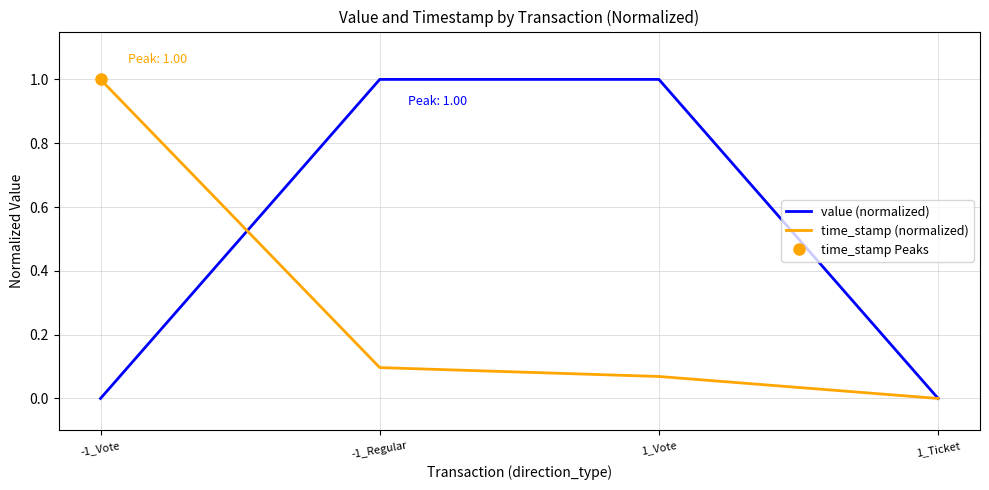

How many lines are shown in the chart?

2